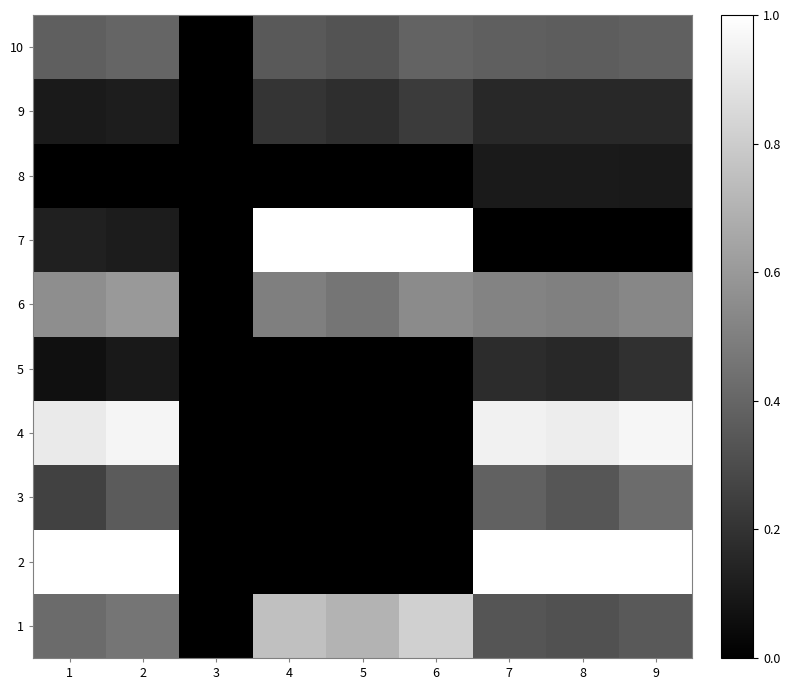

How many series are shown in this chart?

10